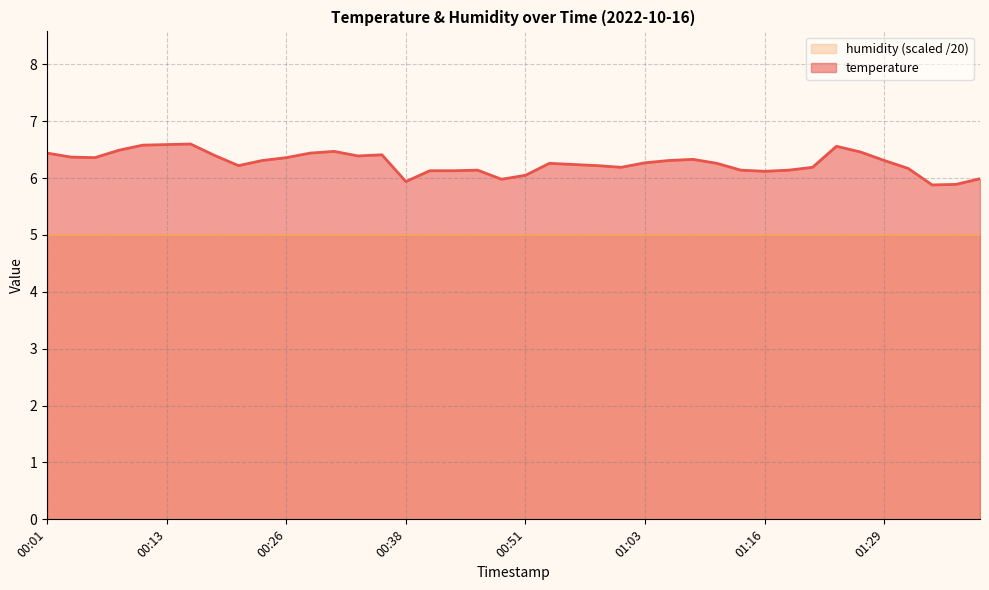

The chart shows a value of 9.2 at 01:08. True or false?

False